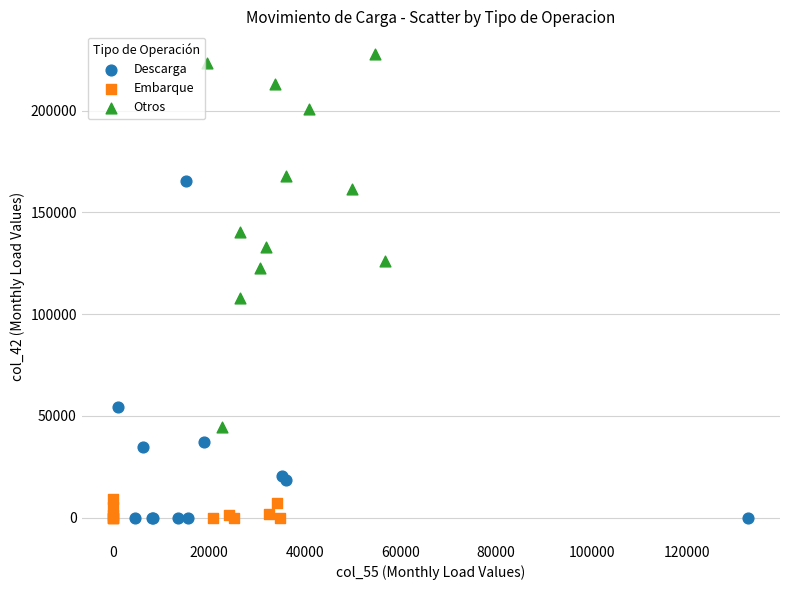

Which series has the largest Y range (max minus min)?

Otros